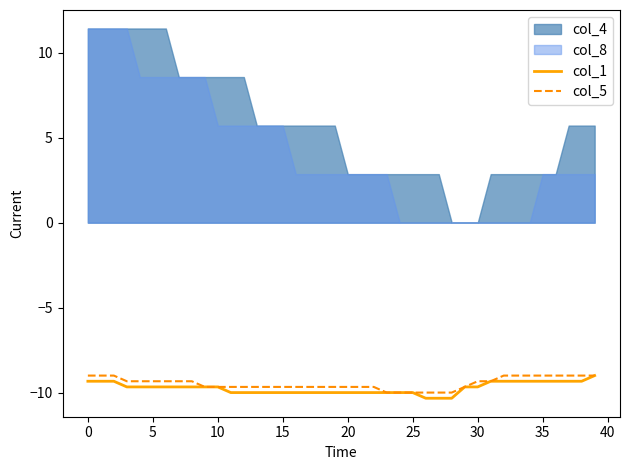

True or false: col_5 has a value of -9.3 at 30.

True